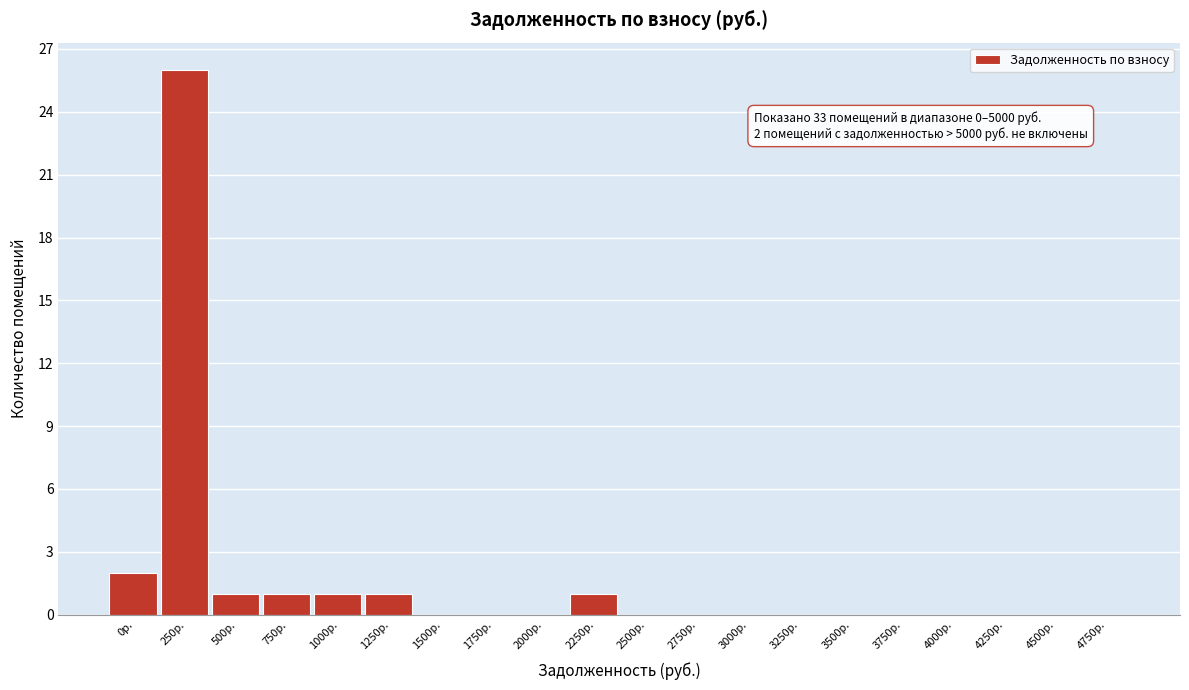

Reading right to left, extract all data points from this chart.

4750р.=0	4500р.=0	4250р.=0	4000р.=0	3750р.=0	3500р.=0	3250р.=0	3000р.=0	2750р.=0	2500р.=0	2250р.=1	2000р.=0	1750р.=0	1500р.=0	1250р.=1	1000р.=1	750р.=1	500р.=1	250р.=26	0р.=2